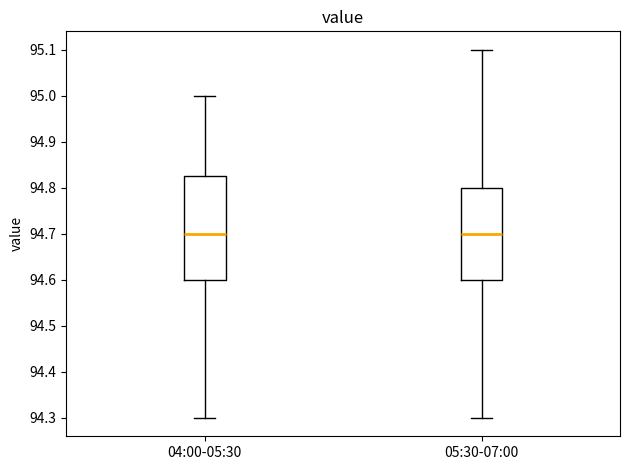

Where is the lower edge of the box for 05:30-07:00 on the y-axis? The values are not printed on the chart, so give them approximately, as read against the axis.

94.60